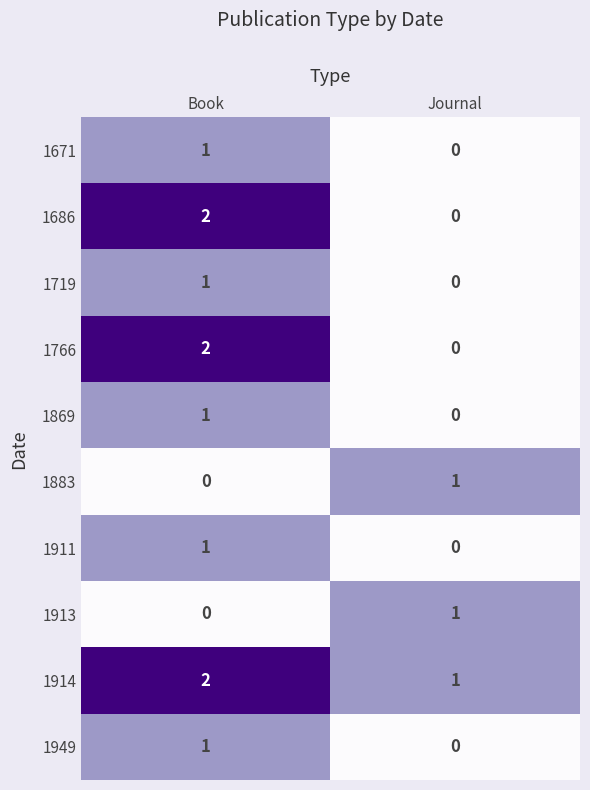

List the labels in order of 1913 value, largest first.

Journal, Book